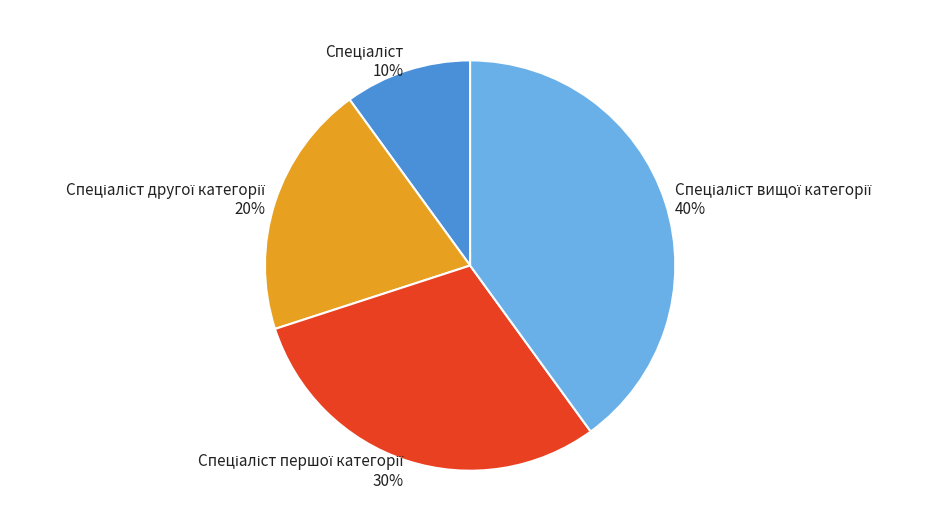

To the nearest percent, what is the difference between the largest and smallest slice percentages?

30%